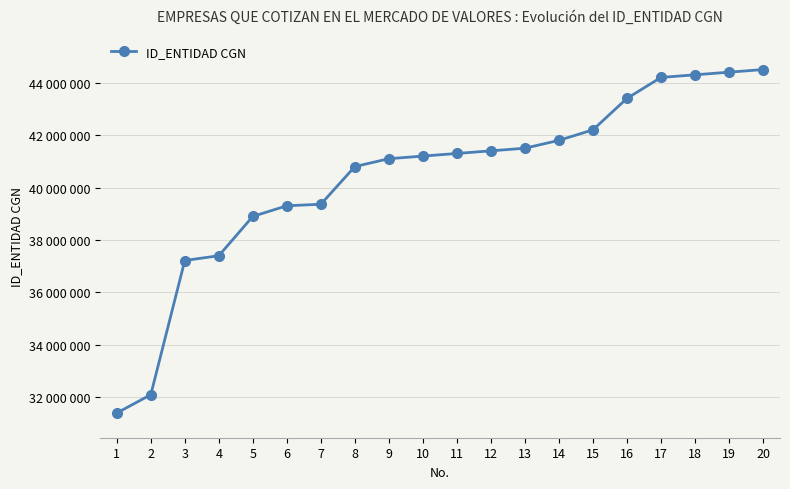

List the labels in order of value, largest first.

20, 19, 18, 17, 16, 15, 14, 13, 12, 11, 10, 9, 8, 7, 6, 5, 4, 3, 2, 1